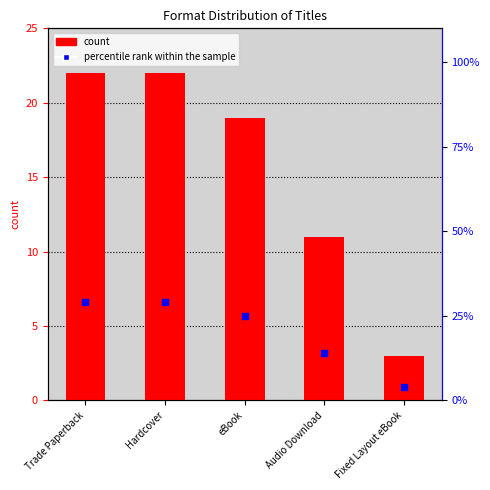

Which series contains the highest Y value?

percentile rank within the sample